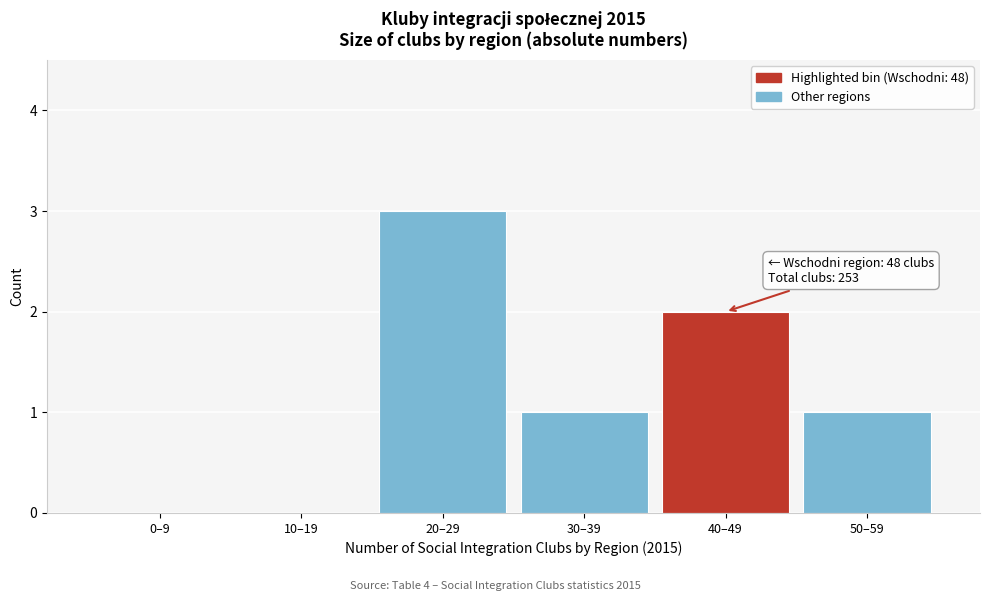

Reading left to right, list all the values displayed in this chart.

0–9=0	10–19=0	20–29=3	30–39=1	40–49=2	50–59=1